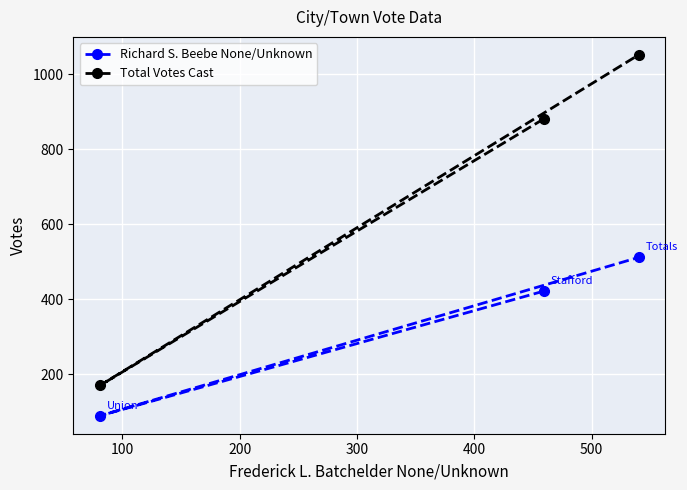

Reading right to left, extract all data points from this chart.

Richard S. Beebe None/Unknown: 512	90	422
Total Votes Cast: 1052	171	881